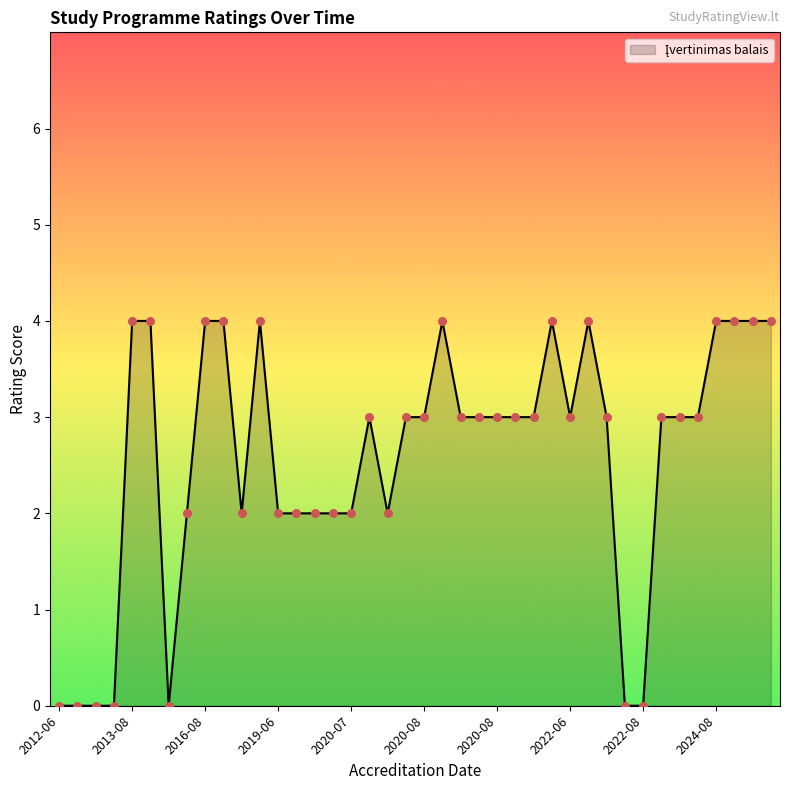

What is the greatest value displayed?

4